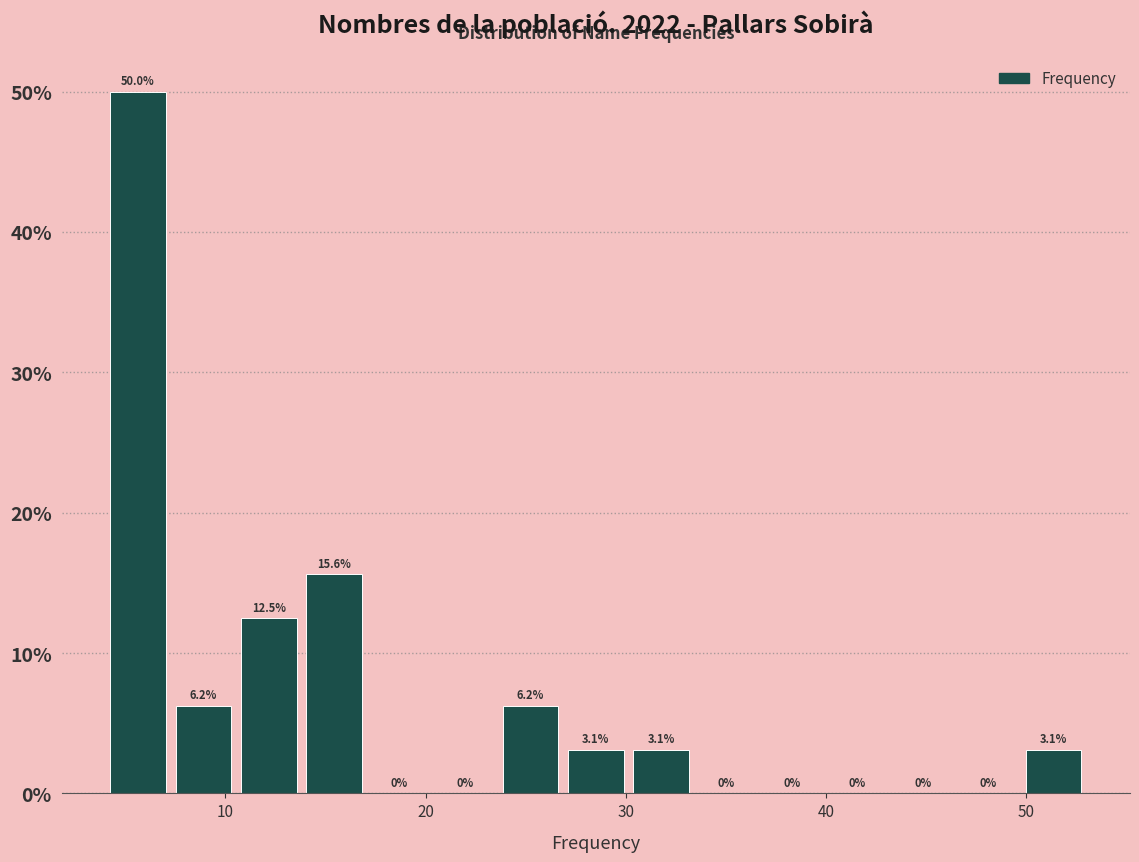

Around what value on the x-axis is the tallest bar? Give the approximate position of its centre, as read against the axis.

6